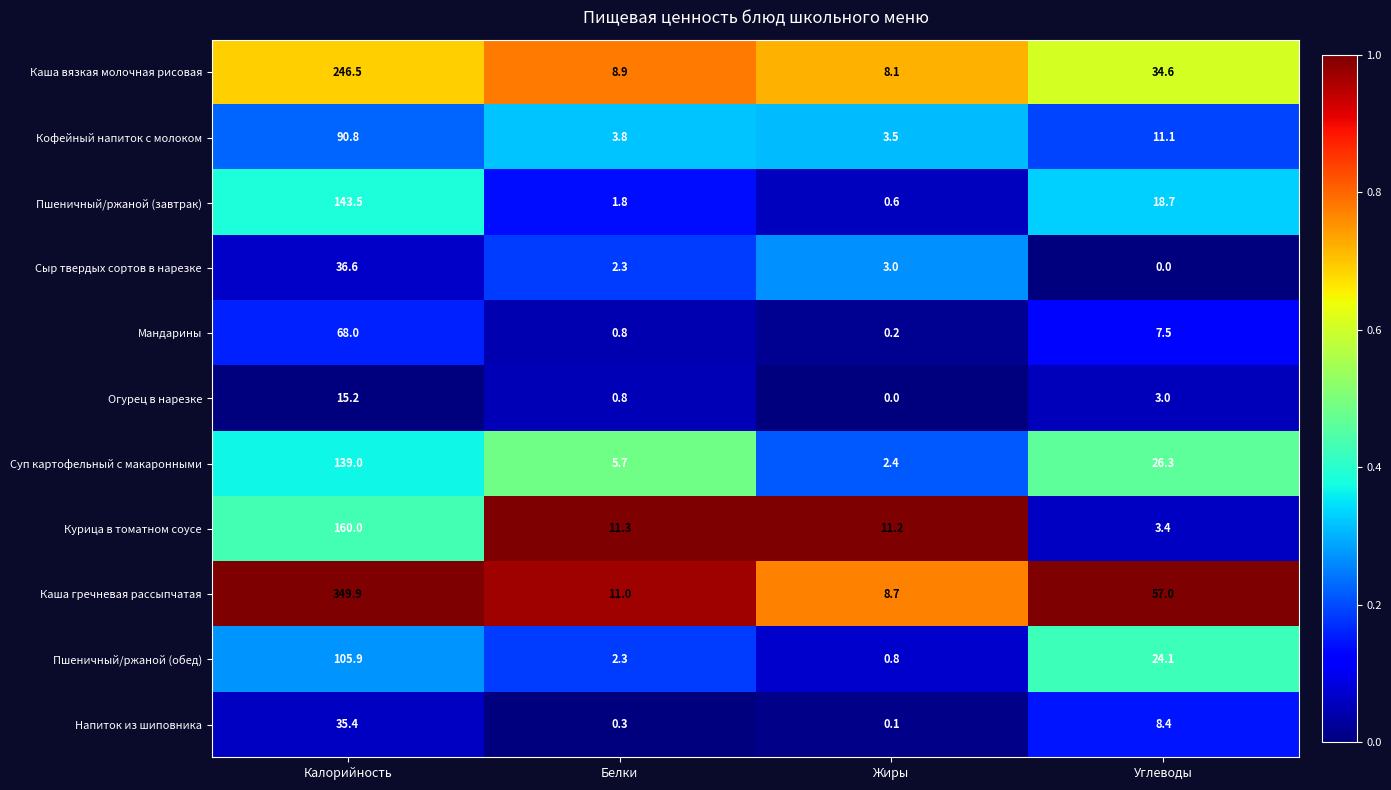

At how many categories does at least one series exceed 0?

4